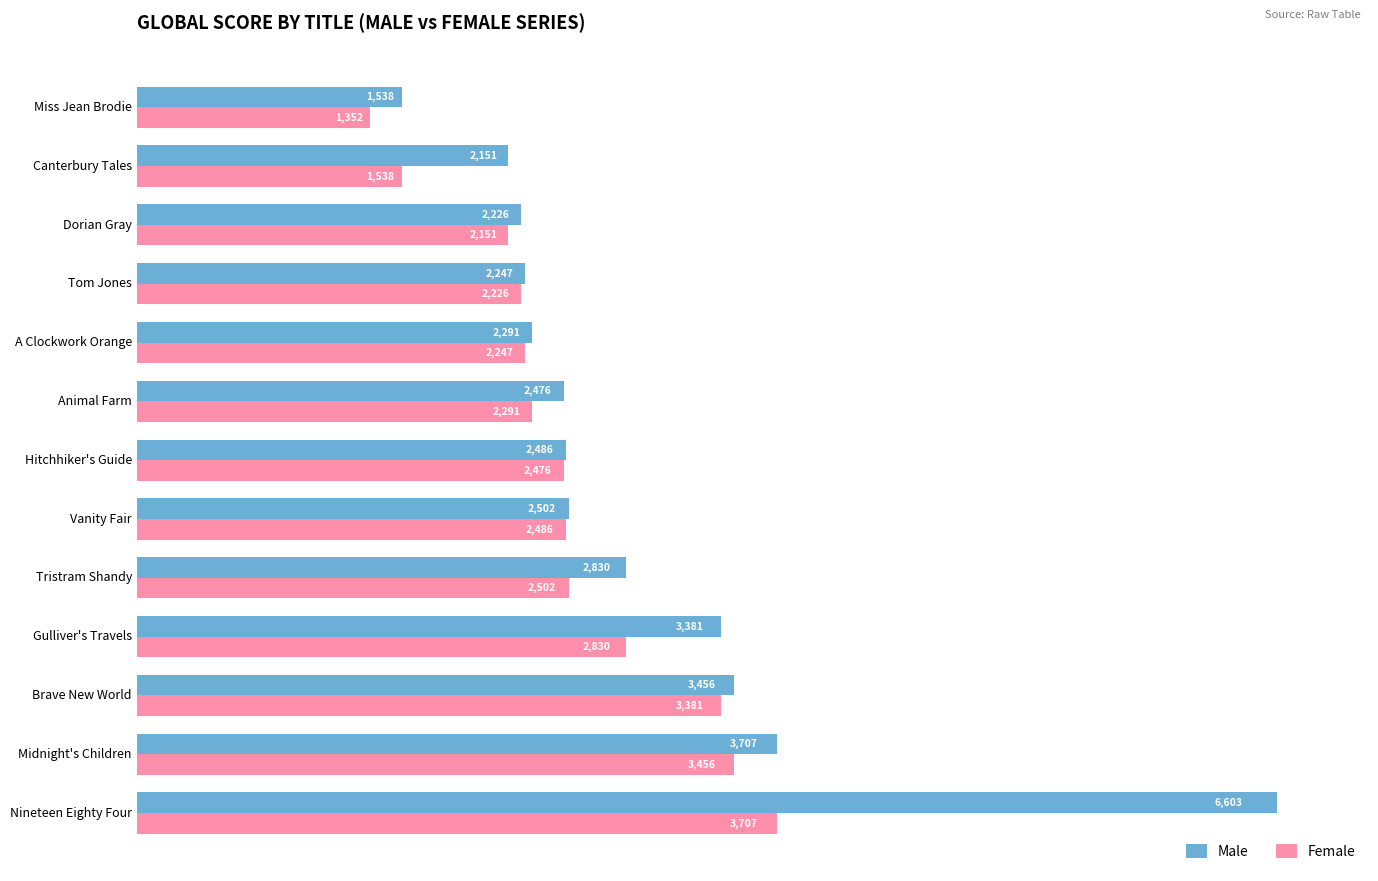

Is it true that Female equals 928 at Animal Farm?

False